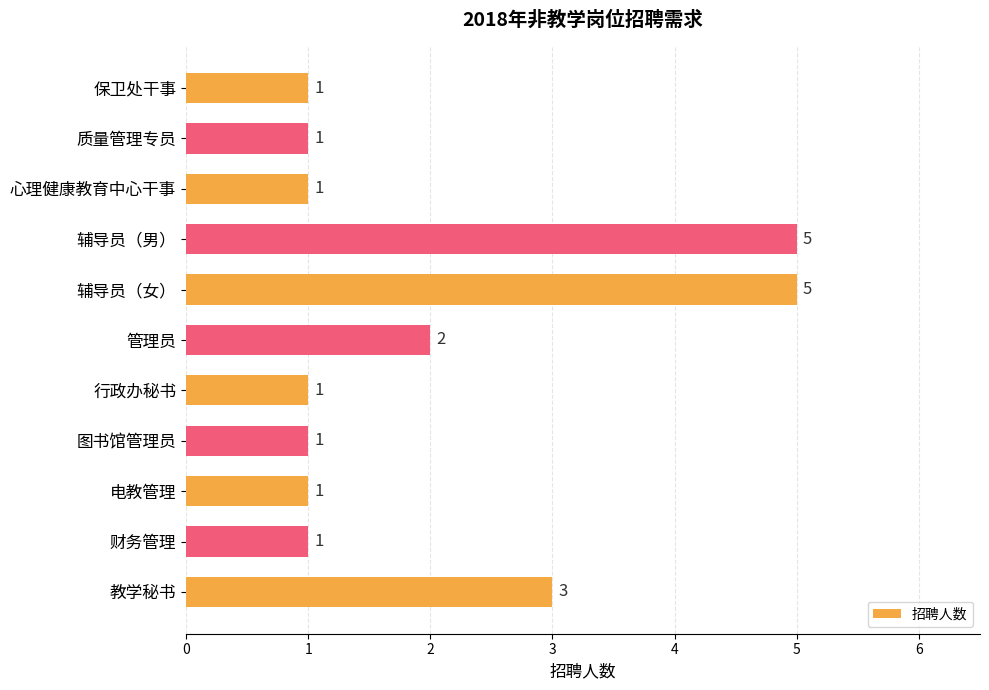

What is the change in value from 辅导员（男） to 财务管理?

-4